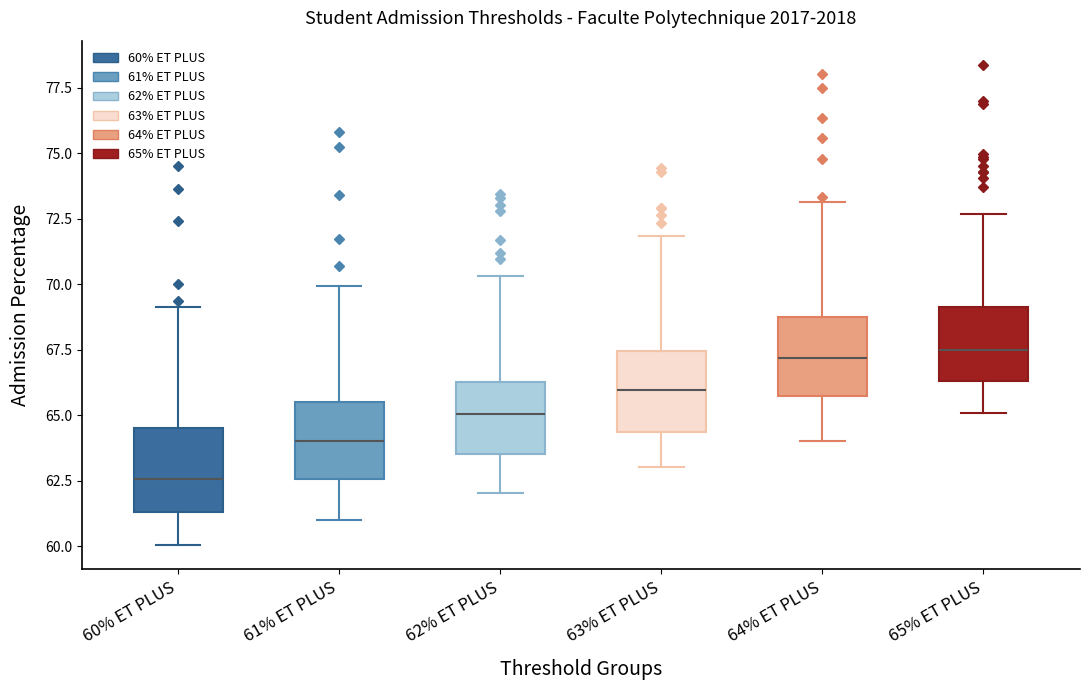

Where does the upper whisker of the box for 63% ET PLUS end on the y-axis? The values are not printed on the chart, so give them approximately, as read against the axis.

72.0